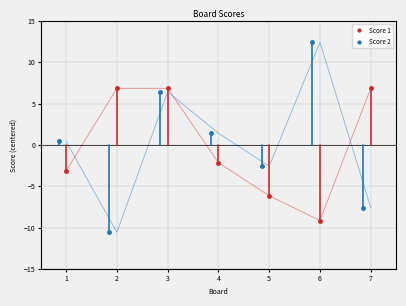

Which category has the highest value across all series?

6